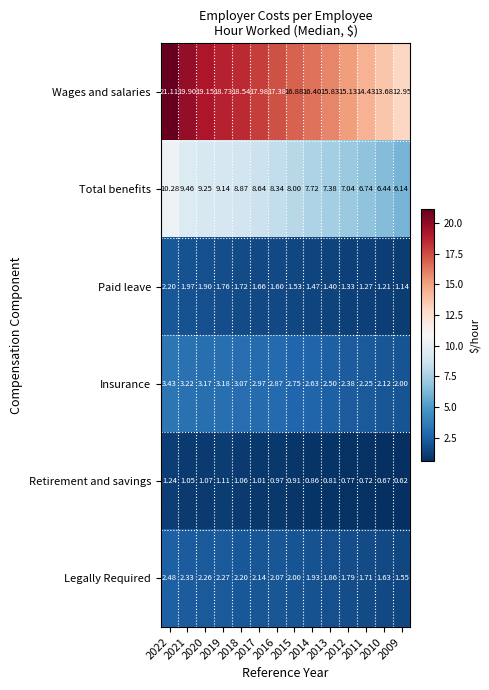

At which category does the chart reach its minimum across all series?

2009